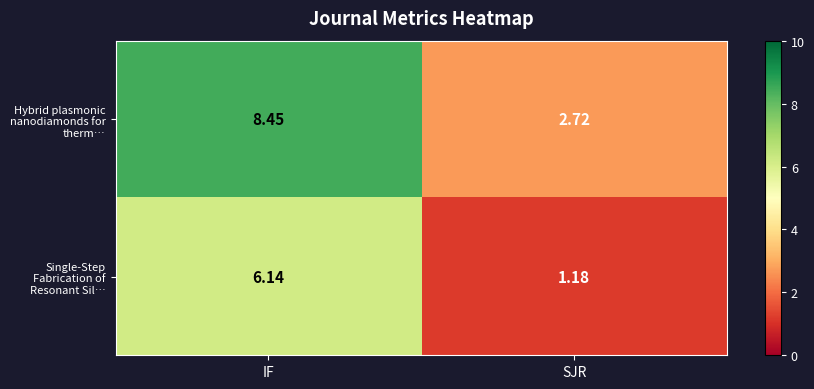

Which series changed the most between IF and SJR?

Hybrid plasmonic nanodiamonds for therm…